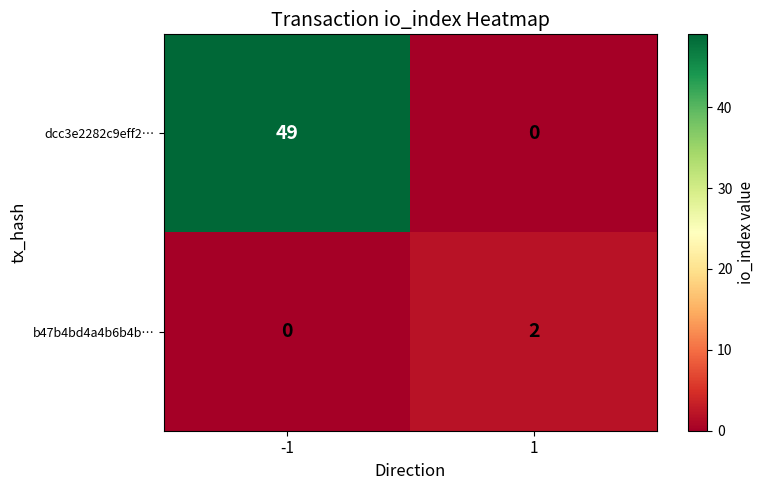

At 1, list the series in order from largest to smallest.

b47b4bd4a4b6b4b…, dcc3e2282c9eff2…